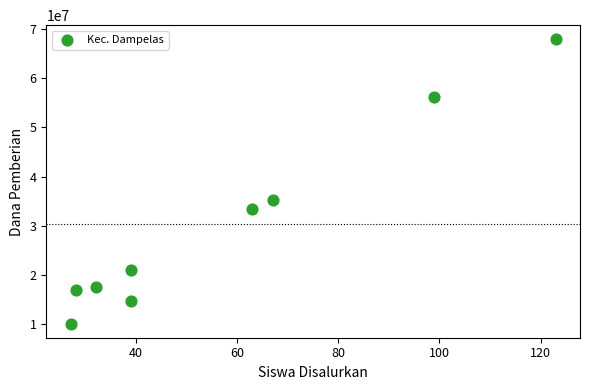

What is the average X value?

57